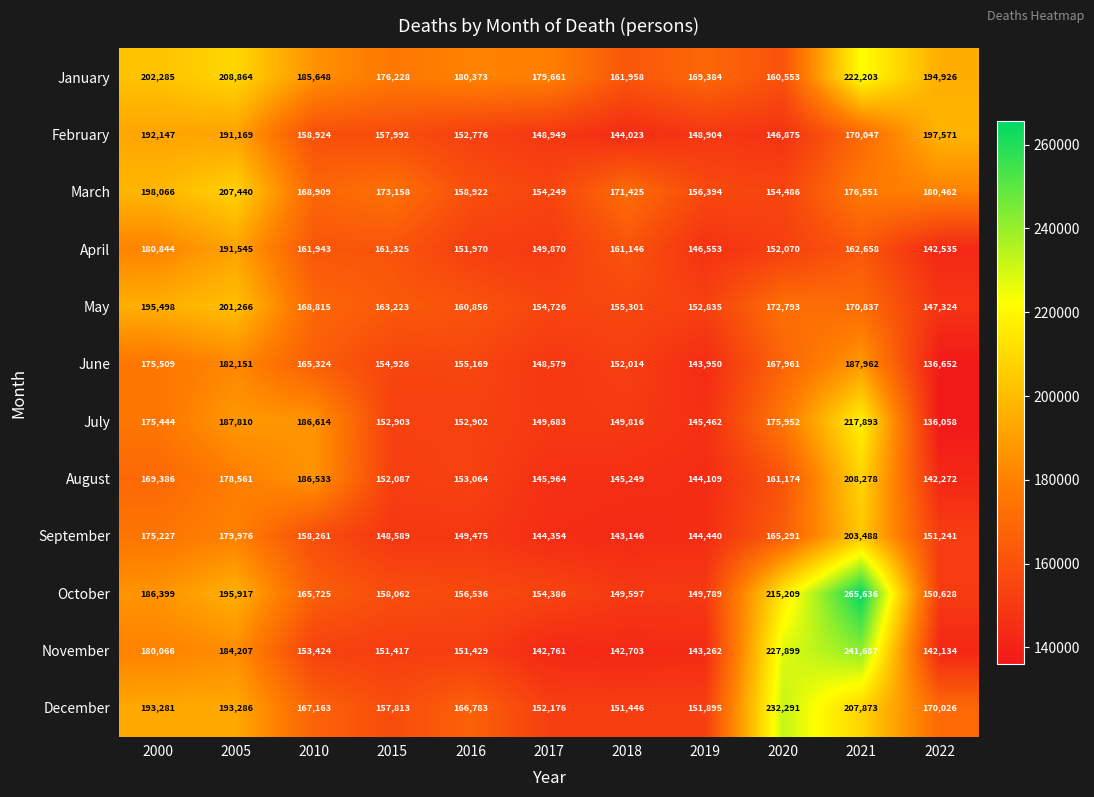

Between 2005 and 2010, which series saw the biggest shift?

March